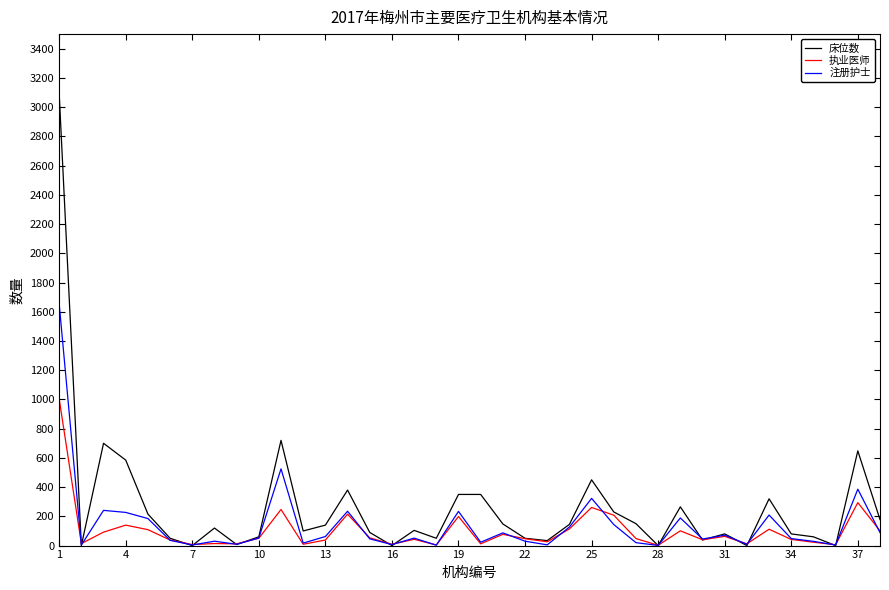

What is the highest value of the 床位数 series?

3095